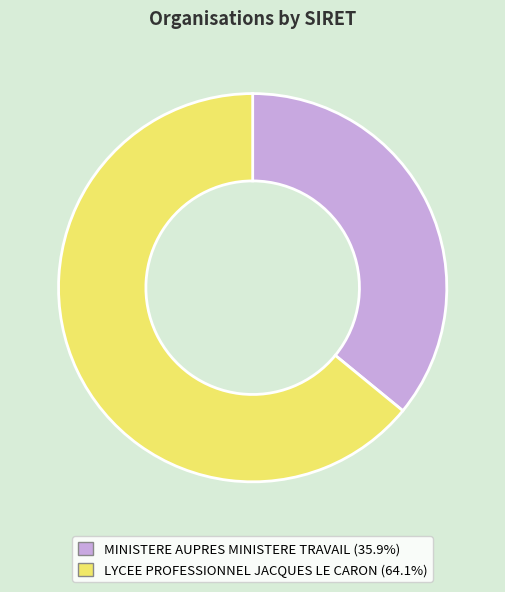

Which has a higher value, LYCEE PROFESSIONNEL JACQUES LE CARON or MINISTERE AUPRES MINISTERE TRAVAIL?

LYCEE PROFESSIONNEL JACQUES LE CARON